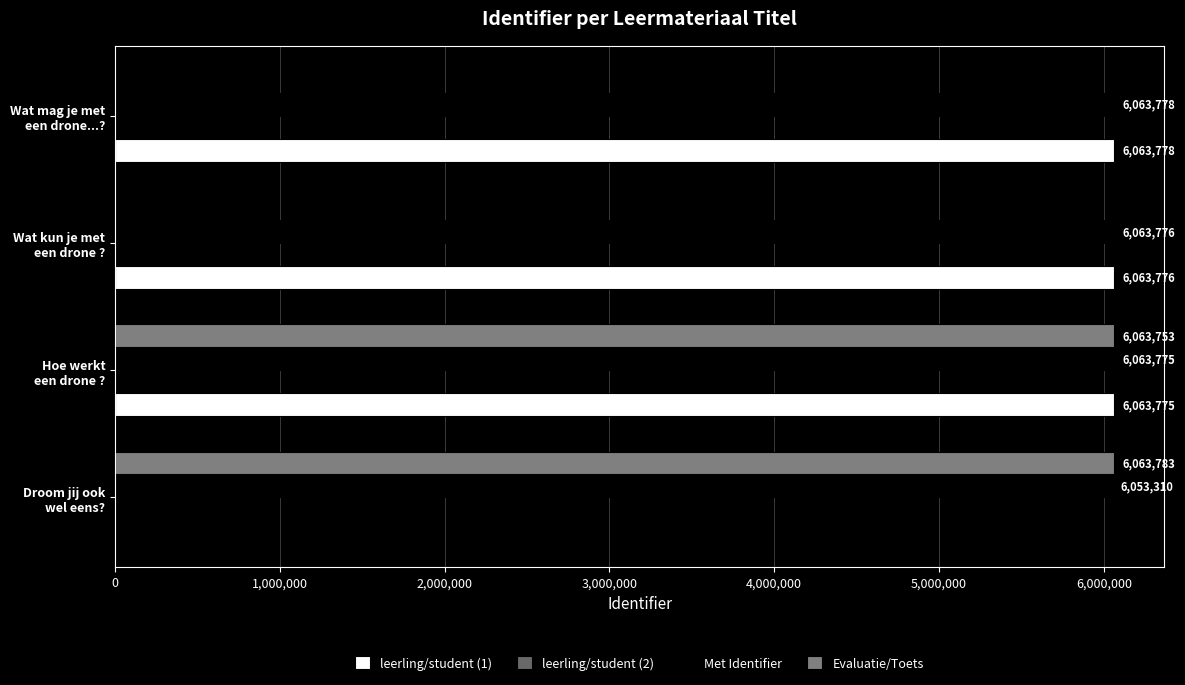

List the series in order of their peak value, highest first.

Evaluatie/Toets, leerling/student (1), Met Identifier, leerling/student (2)